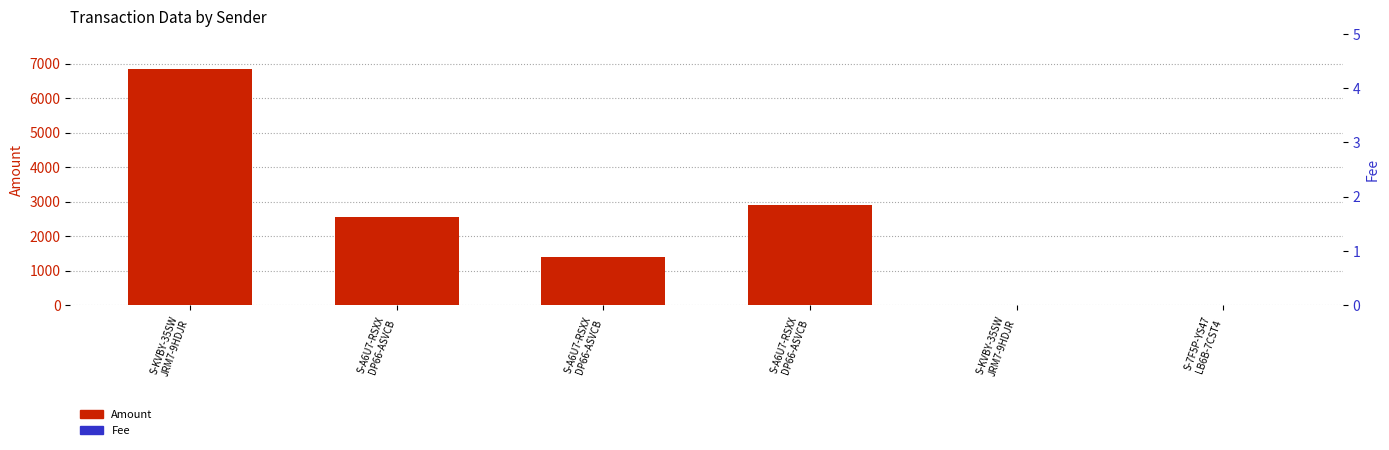

List the series in order of their peak value, lowest first.

Fee, Amount